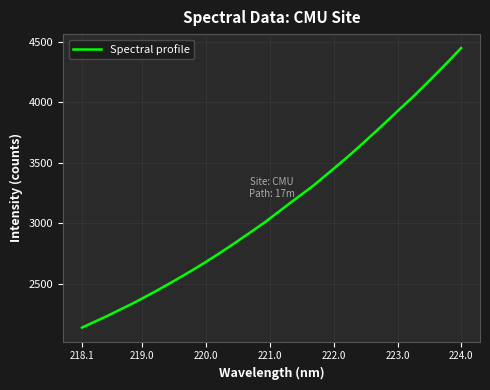

What is the maximum value shown in the chart?

4446.0